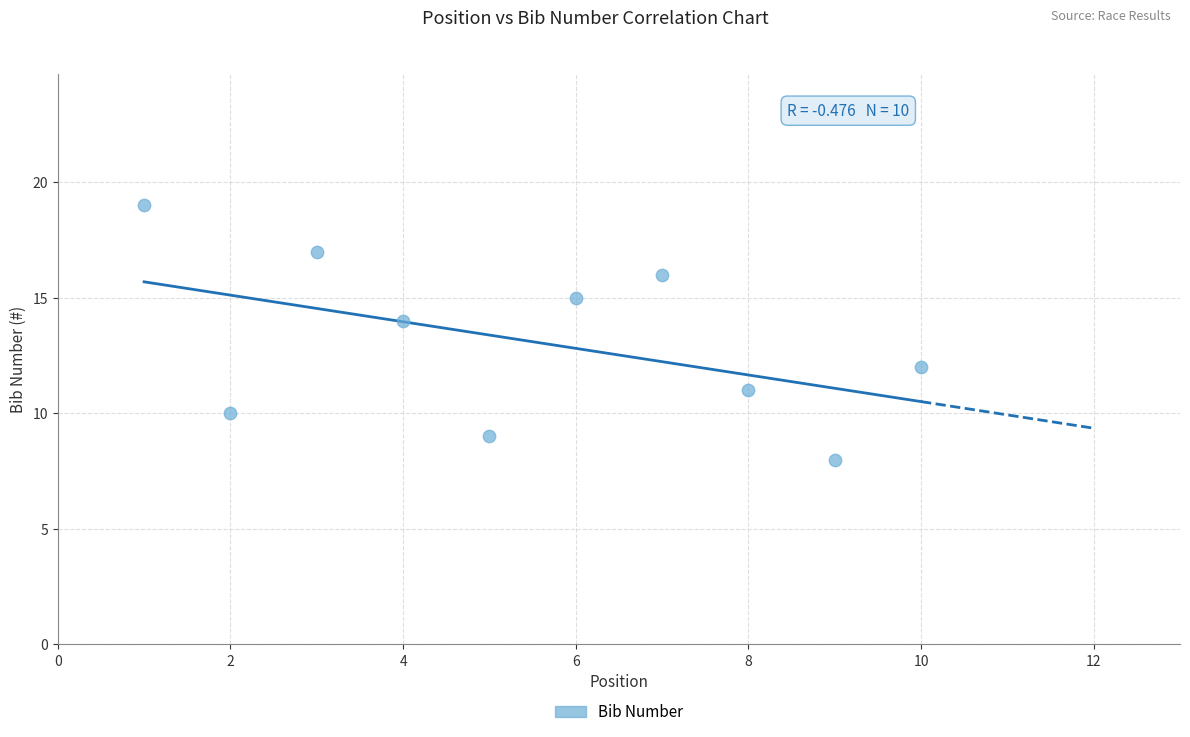

What is the average Y value?

13